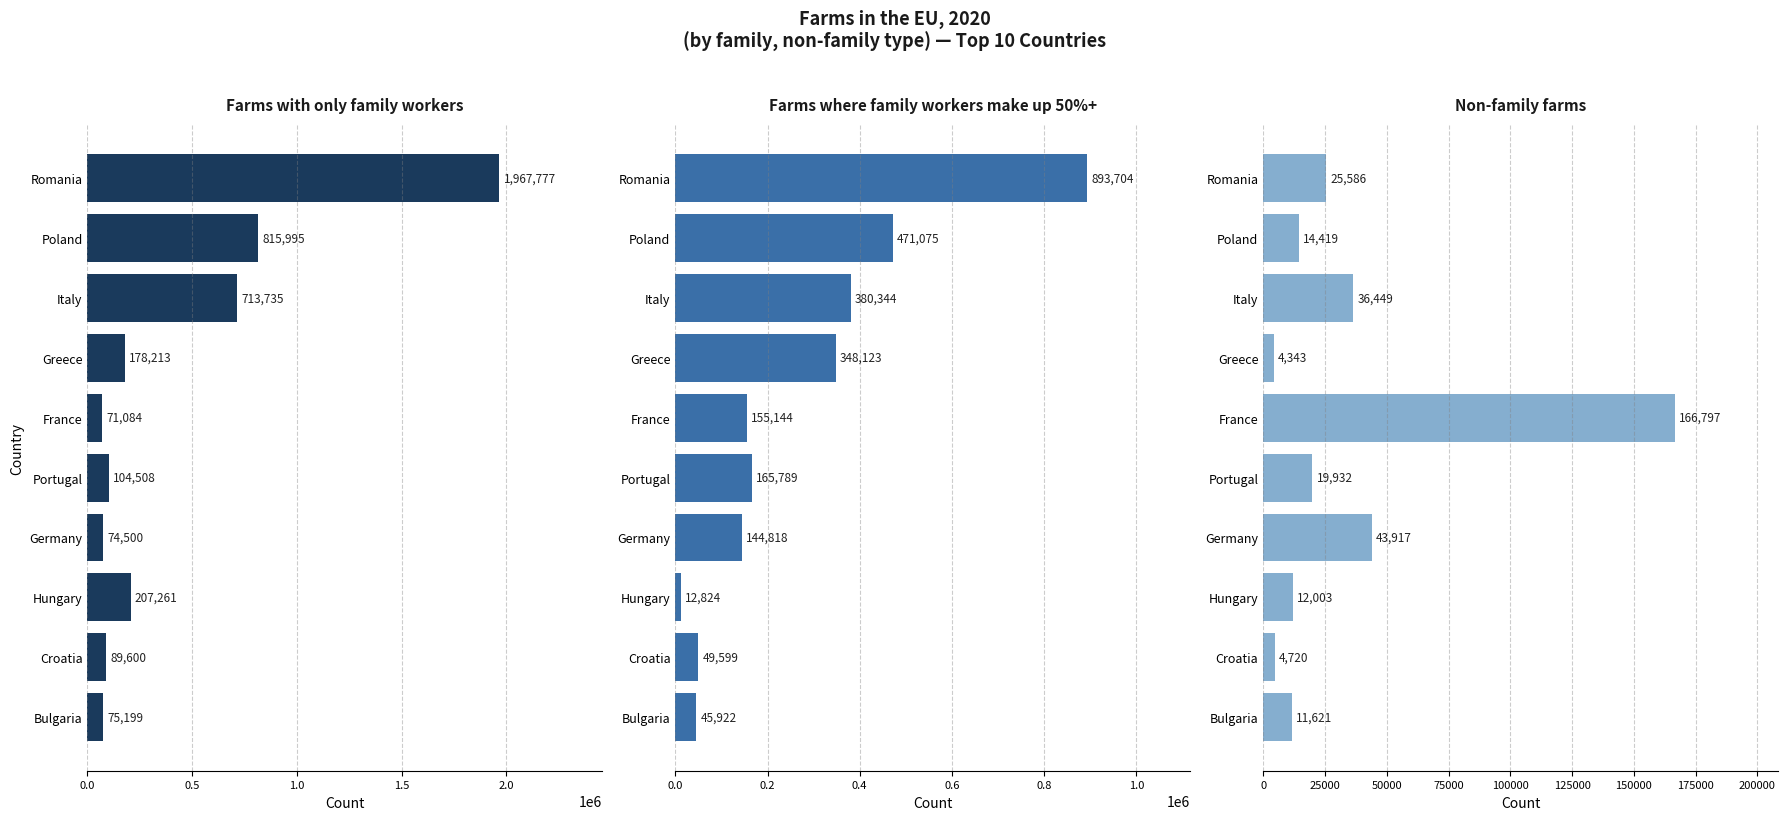

How many bars are there in total?

30